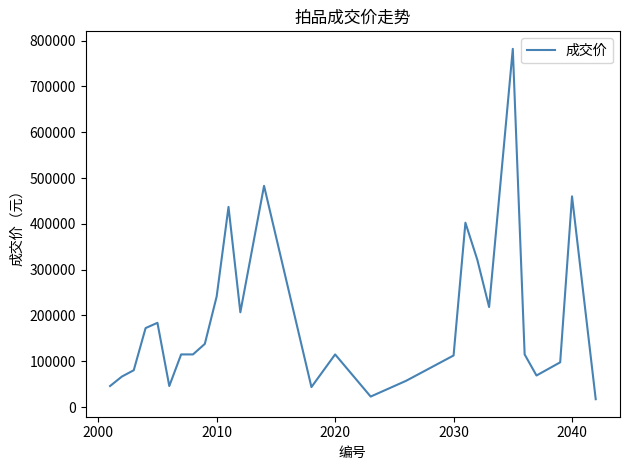

Does the chart display data point markers on the line(s)?

No